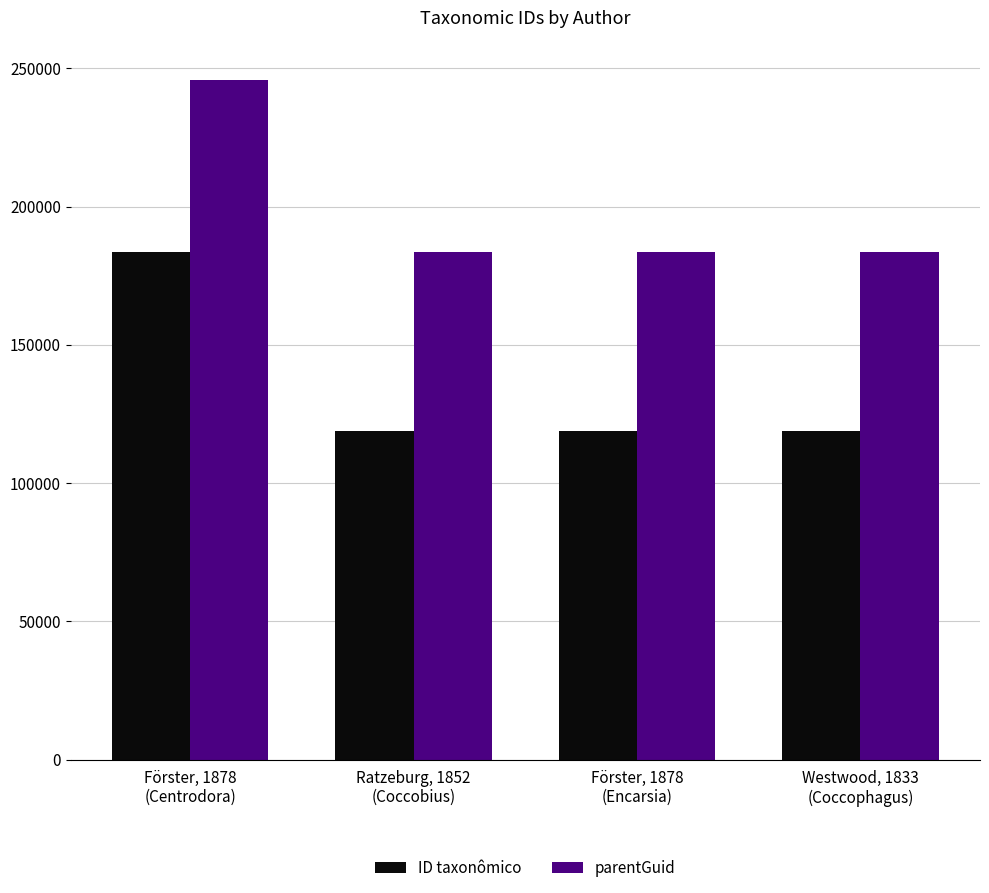

Is the value of ID taxonômico at Förster, 1878
(Centrodora) greater than the value of parentGuid at Förster, 1878
(Centrodora)?

No